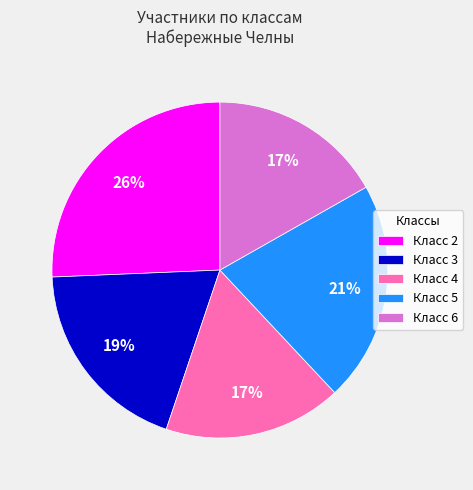

What is the largest slice in the pie chart?

Класс 2